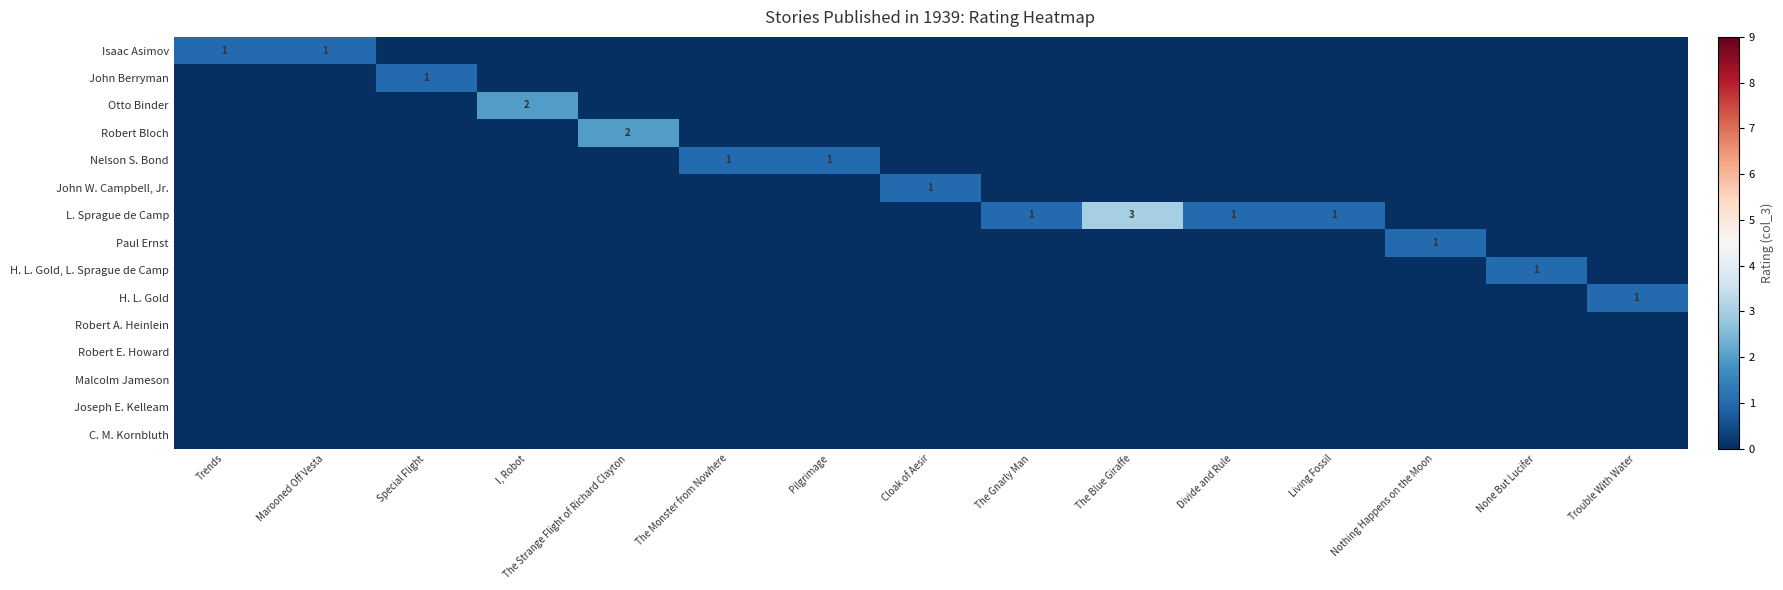

Which series changed the most between Marooned Off Vesta and Divide and Rule?

row_0